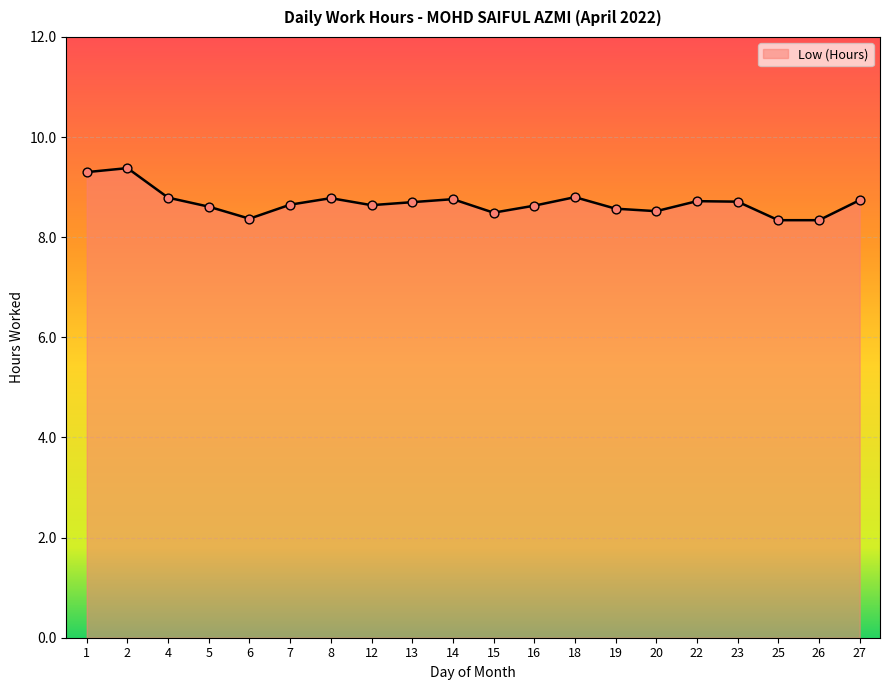

Between 4 and 1, which is larger?

1